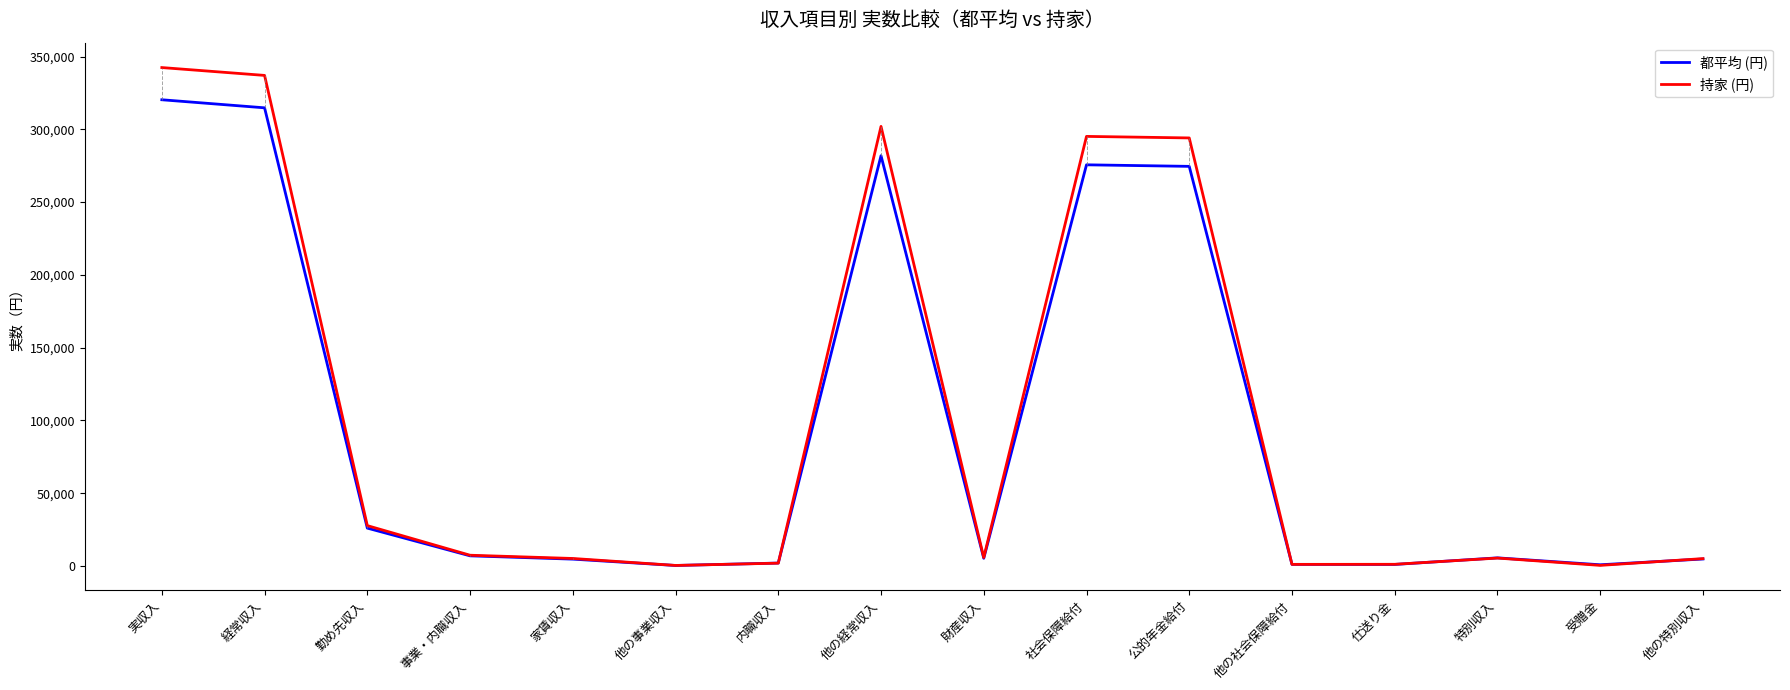

What is the minimum value for 持家 (円)?

331